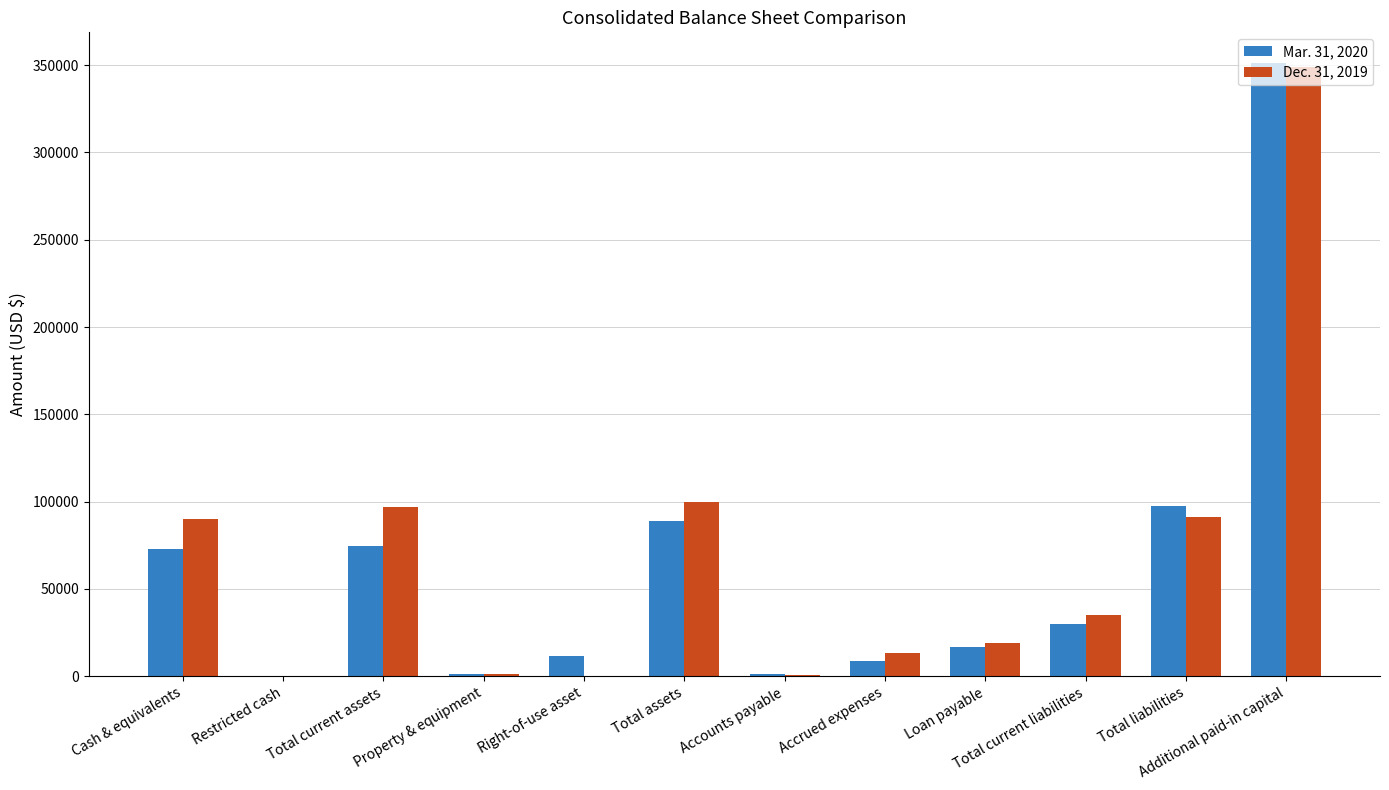

Is it true that Mar. 31, 2020 equals 97563 at Total liabilities?

True